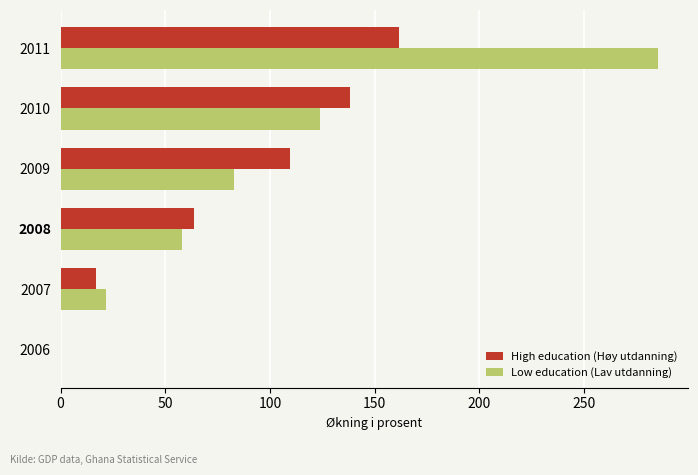

Between 2008 and 2009, which series saw the biggest shift?

High education (Høy utdanning)